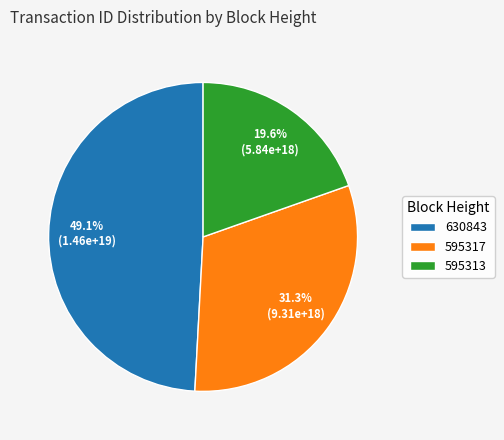

Which category has the biggest portion of the pie?

630843